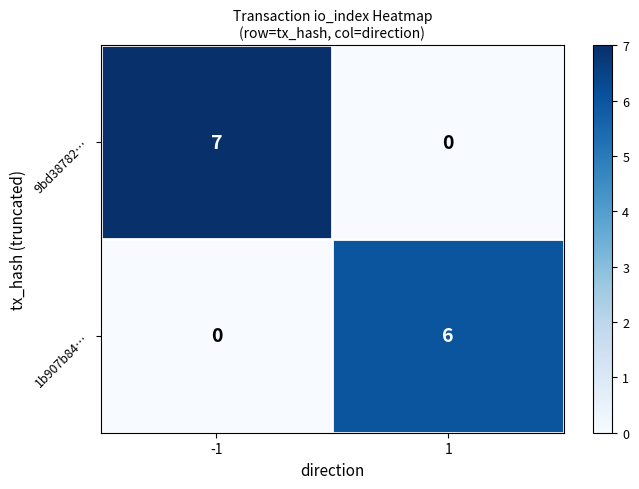

What is the difference between the highest and lowest values at 1?

6